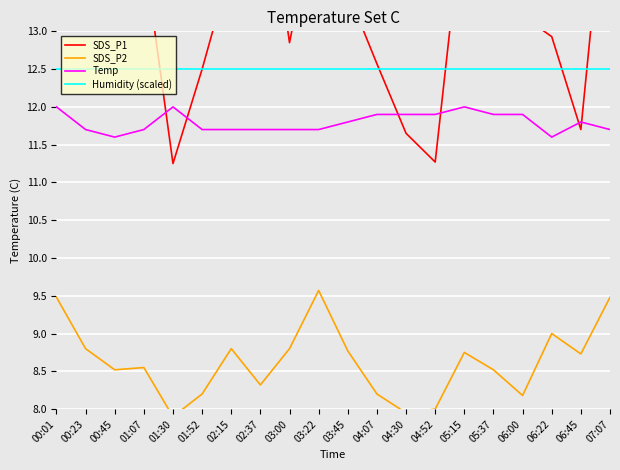

Which label corresponds to the largest value in the chart?

05:37